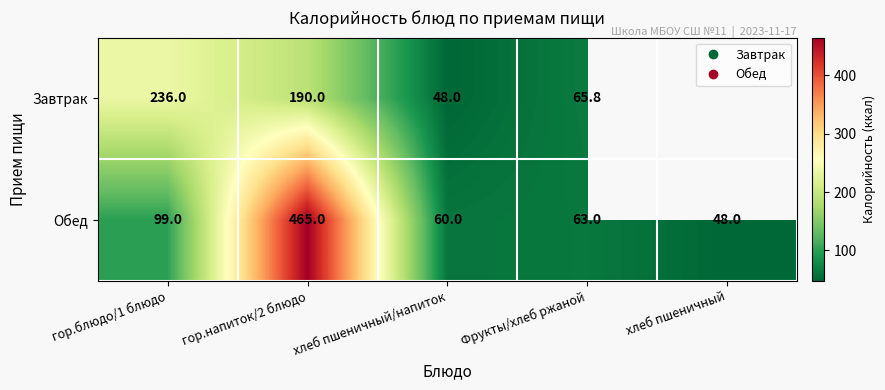

What is the spread (max minus min) of values at Фрукты/хлеб ржаной?

2.8